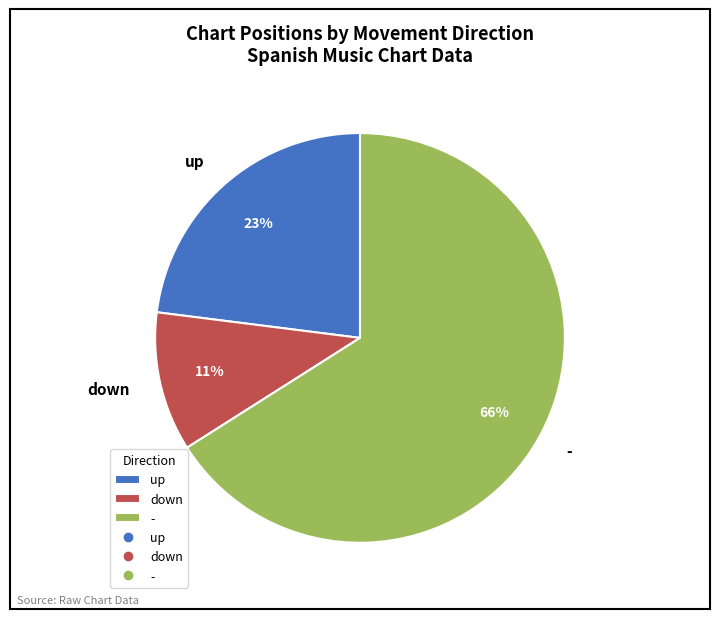

Do up and - together represent more than half of the pie?

Yes